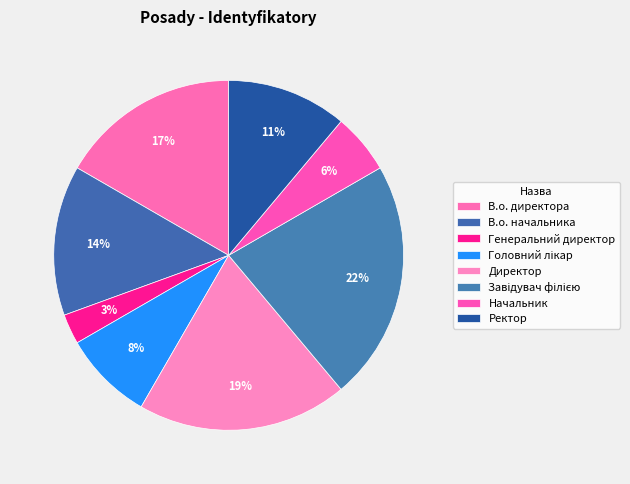

How many segments does this pie chart have?

8